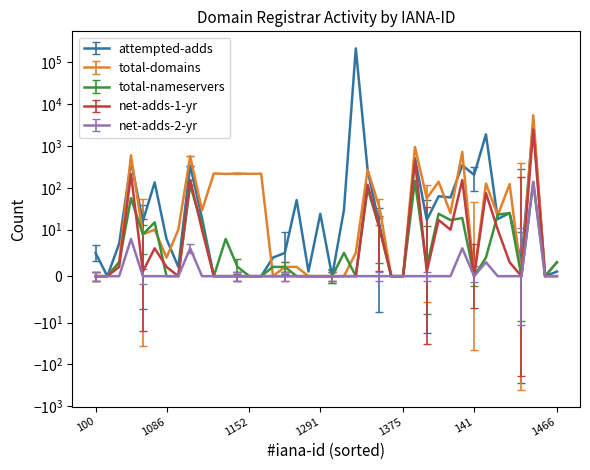

Does the chart display data point markers on the line(s)?

No